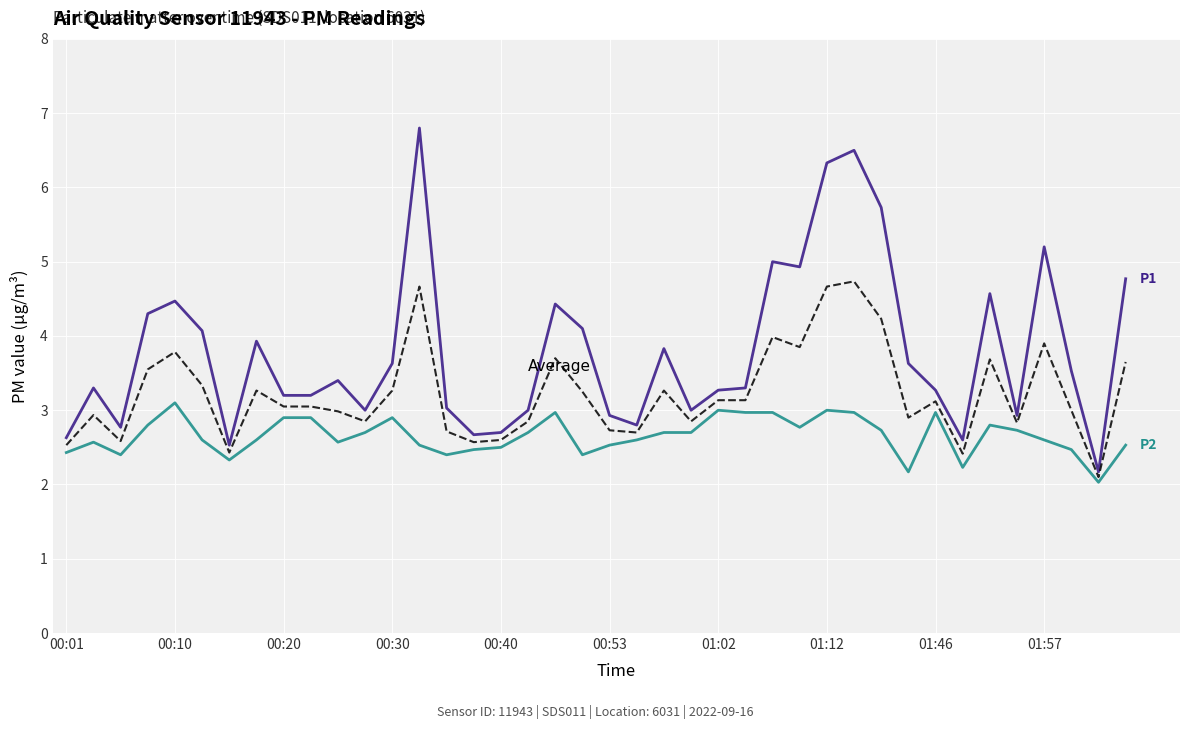

What is the minimum value shown in the chart?

2.0